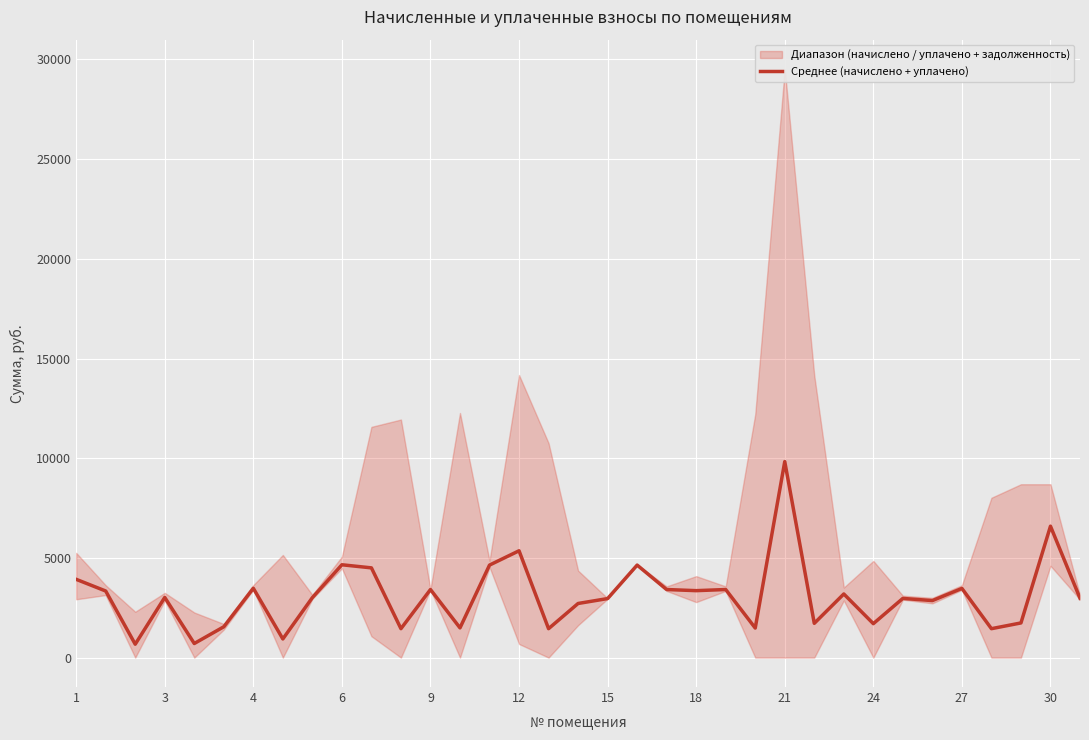

True or false: the data has more than 0 interior local peaks.

True